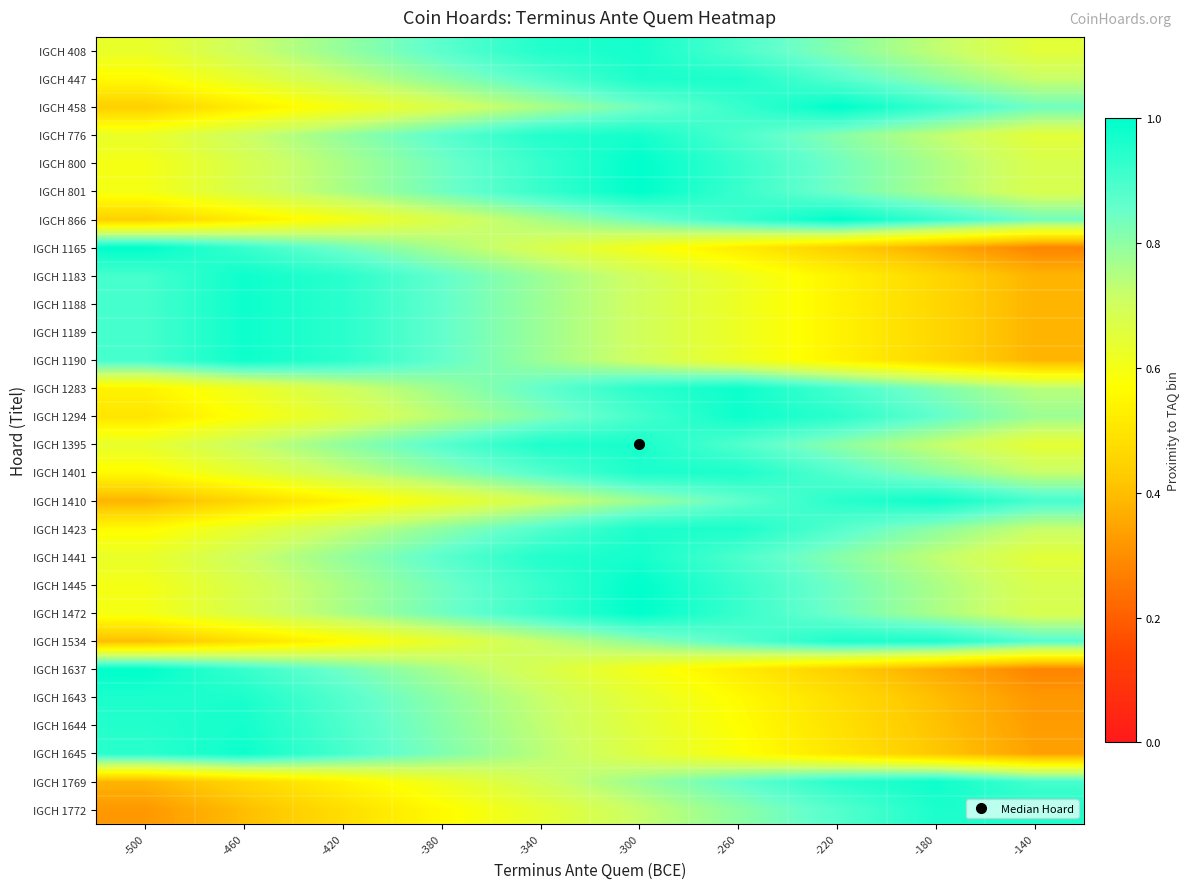

At which category is the sum across all series the highest?

-300